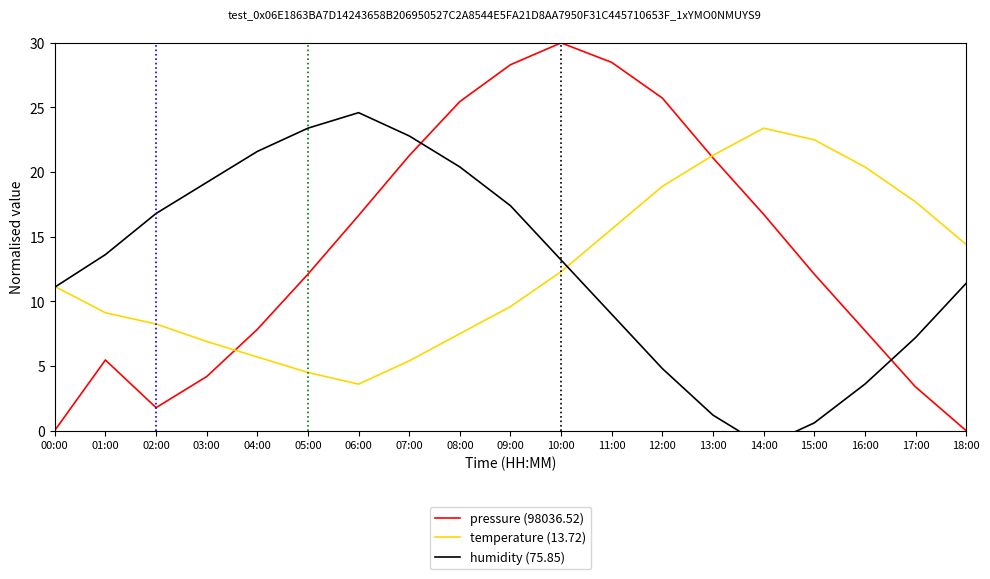

Which label corresponds to the largest value in the chart?

10:00